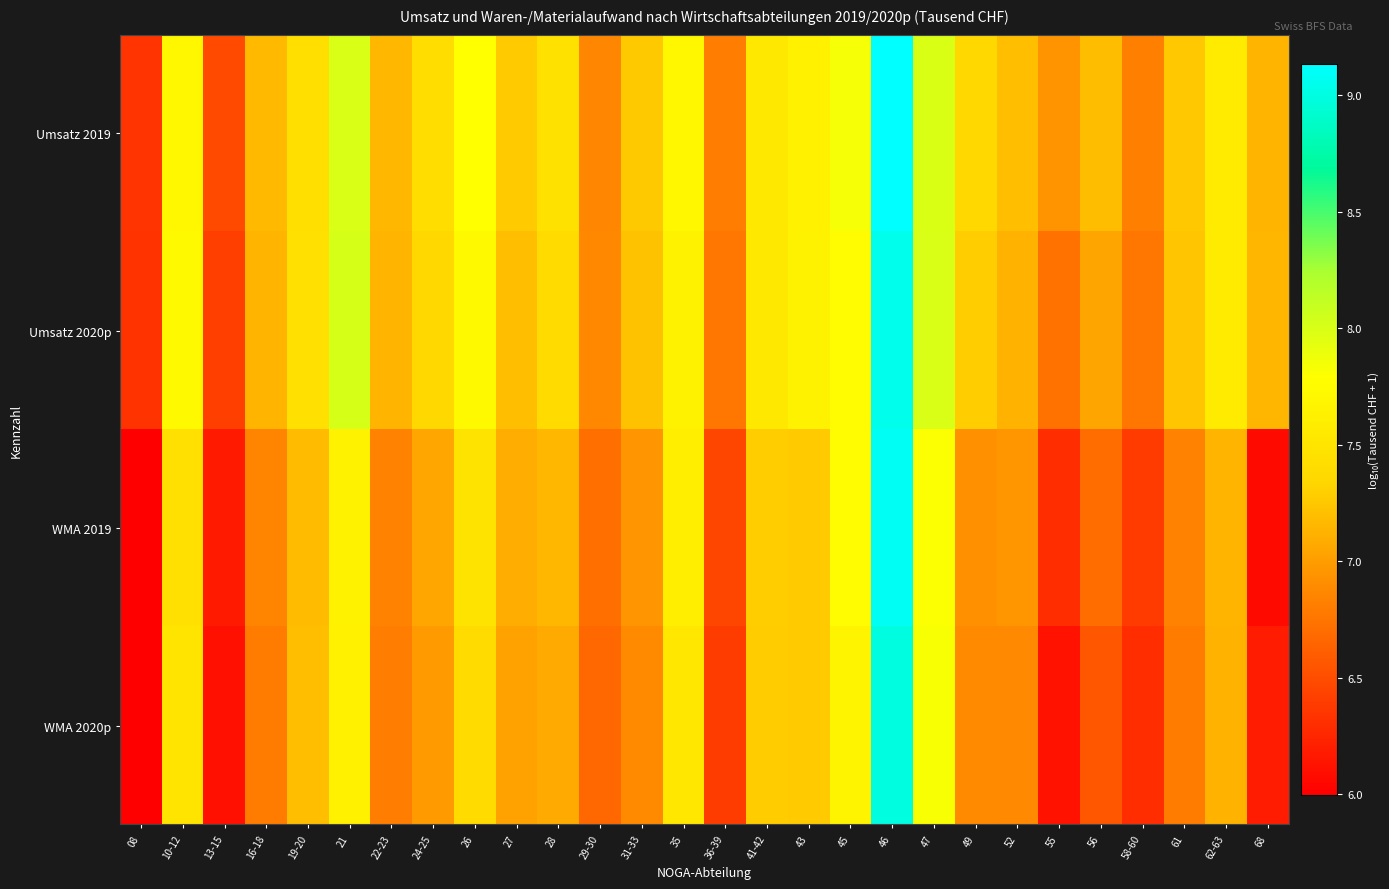

Reading left to right, extract all data points from this chart.

Umsatz 2019: 08=6.3	10-12=7.7	13-15=6.5	16-18=7.2	19-20=7.4	21=8.0	22-23=7.1	24-25=7.4	26=7.8	27=7.3	28=7.5	29-30=6.9	31-33=7.3	35=7.7	36-39=6.8	41-42=7.5	43=7.6	45=7.8	46=9.1	47=8.0	49=7.4	52=7.2	55=6.9	56=7.2	58-60=6.8	61=7.3	62-63=7.6	68=7.1
Umsatz 2020p: 08=6.3	10-12=7.7	13-15=6.4	16-18=7.1	19-20=7.5	21=8.0	22-23=7.1	24-25=7.4	26=7.7	27=7.2	28=7.4	29-30=6.9	31-33=7.2	35=7.6	36-39=6.8	41-42=7.5	43=7.6	45=7.8	46=9.0	47=8.0	49=7.3	52=7.1	55=6.7	56=7.1	58-60=6.8	61=7.2	62-63=7.6	68=7.1
WMA 2019: 08=6.0	10-12=7.5	13-15=6.2	16-18=6.8	19-20=7.2	21=7.6	22-23=6.8	24-25=7.1	26=7.5	27=7.1	28=7.2	29-30=6.7	31-33=6.9	35=7.6	36-39=6.5	41-42=7.3	43=7.3	45=7.8	46=9.1	47=7.8	49=6.9	52=7.0	55=6.3	56=6.7	58-60=6.4	61=6.8	62-63=7.1	68=6.1
WMA 2020p: 08=6.0	10-12=7.5	13-15=6.1	16-18=6.8	19-20=7.2	21=7.6	22-23=6.8	24-25=7.0	26=7.4	27=7.0	28=7.1	29-30=6.7	31-33=6.9	35=7.5	36-39=6.4	41-42=7.3	43=7.3	45=7.7	46=9.0	47=7.8	49=6.9	52=6.9	55=6.1	56=6.6	58-60=6.3	61=6.8	62-63=7.1	68=6.2